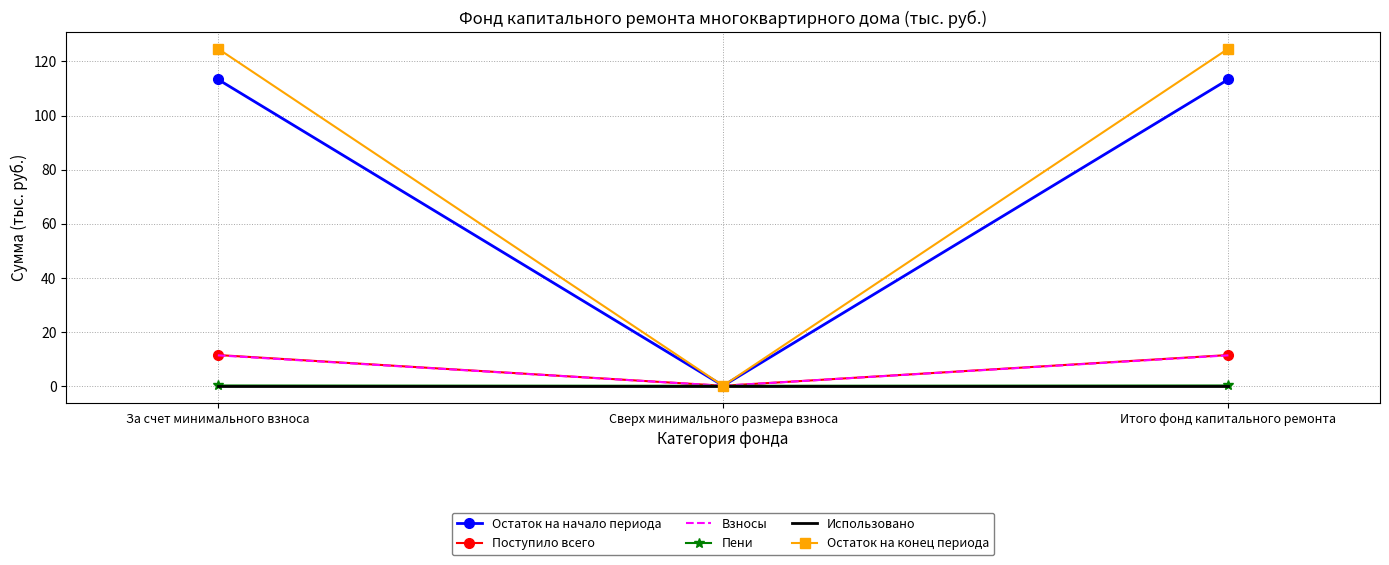

How many series are shown in this chart?

6